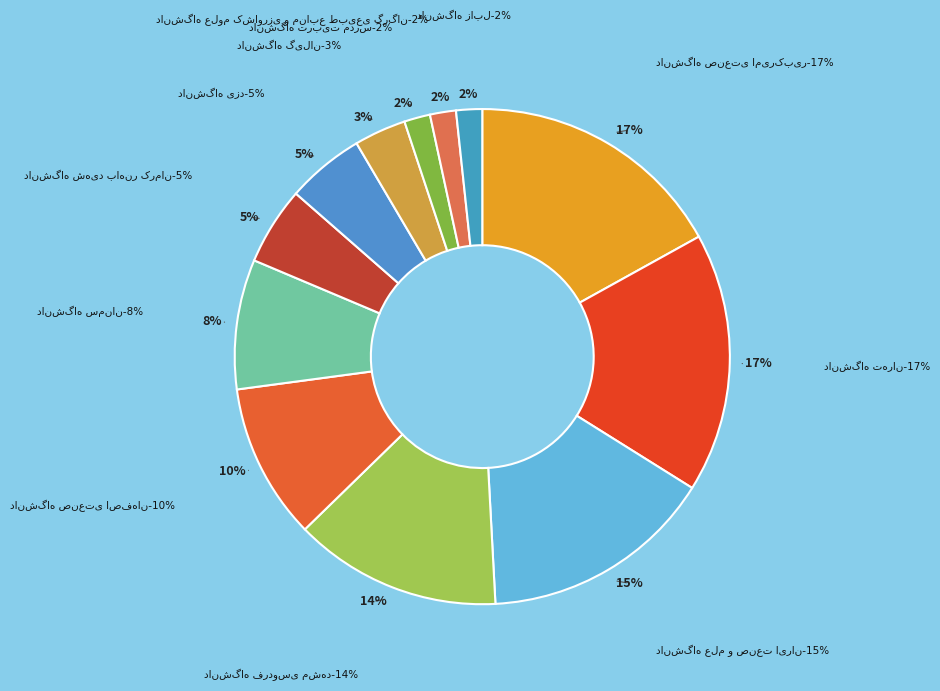

Rank the categories by value from highest to lowest.

دانشگاه صنعتی امیرکبیر, دانشگاه تهران, دانشگاه علم و صنعت ایران, دانشگاه فردوسی مشهد, دانشگاه صنعتی اصفهان, دانشگاه سمنان, دانشگاه شهید باهنر کرمان, دانشگاه یزد, دانشگاه گیلان, دانشگاه تربیت مدرس, دانشگاه علوم کشاورزی و منابع طبیعی گرگان, دانشگاه زابل